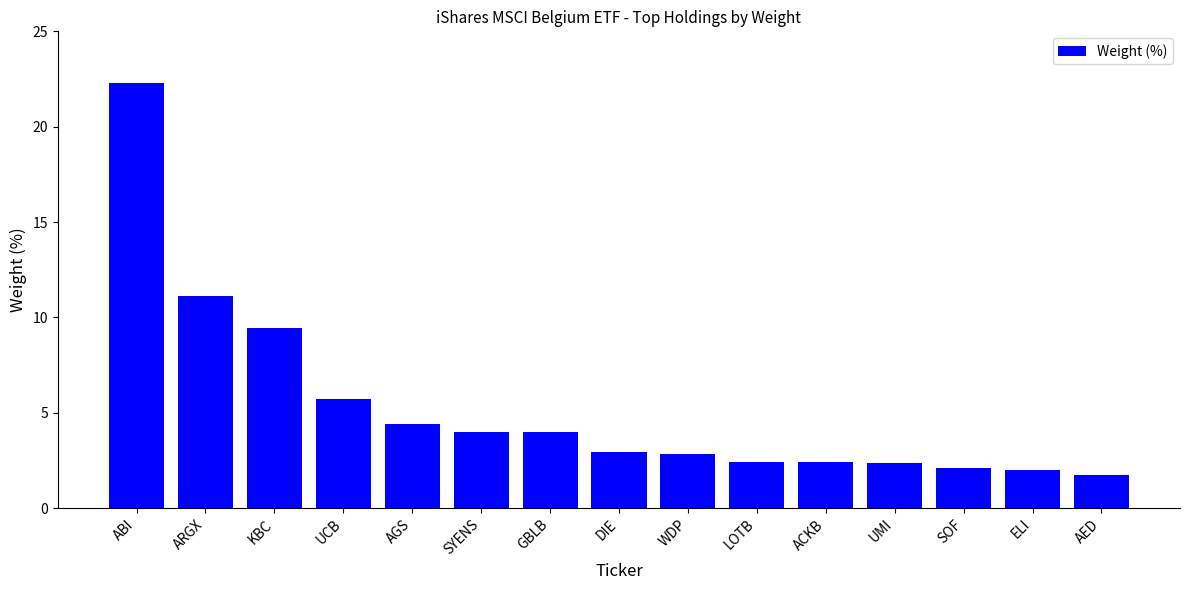

Approximately how many times larger is the value at DIE compared to ELI?

1.5